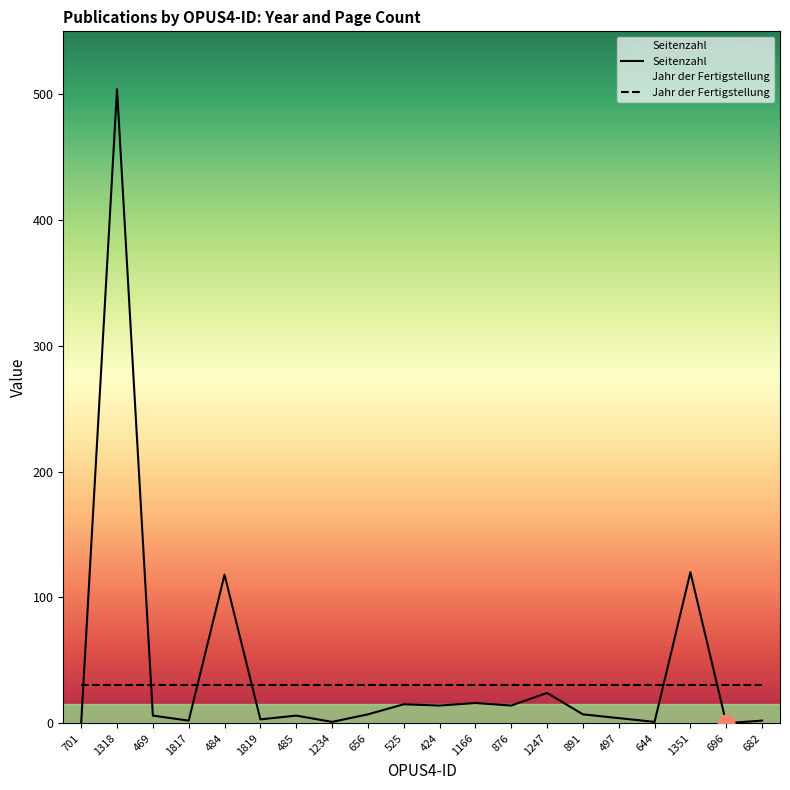

How many points are higher than both their immediate neighbors (excluding endpoints)?

7